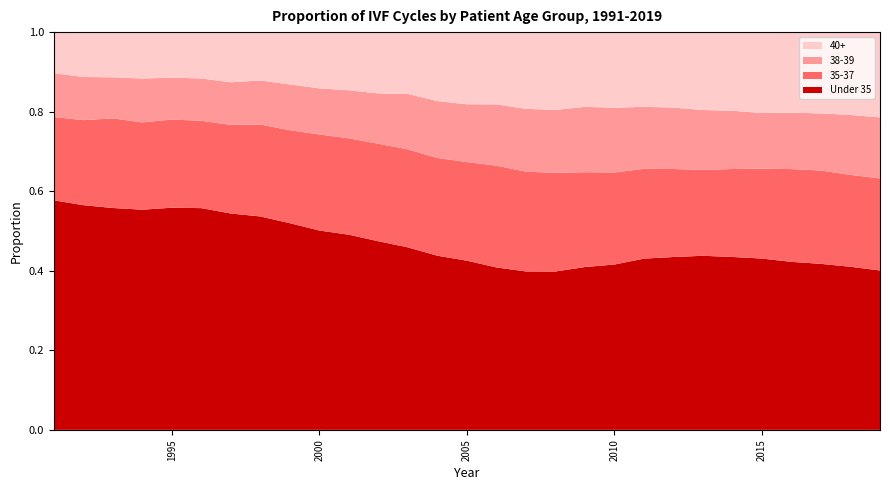

Reading left to right, list all the values displayed in this chart.

Under 35: 1991=0.6	1992=0.6	1993=0.6	1994=0.6	1995=0.6	1996=0.6	1997=0.5	1998=0.5	1999=0.5	2000=0.5	2001=0.5	2002=0.5	2003=0.5	2004=0.4	2005=0.4	2006=0.4	2007=0.4	2008=0.4	2009=0.4	2010=0.4	2011=0.4	2012=0.4	2013=0.4	2014=0.4	2015=0.4	2016=0.4	2017=0.4	2018=0.4	2019=0.4
35-37: 1991=0.2	1992=0.2	1993=0.2	1994=0.2	1995=0.2	1996=0.2	1997=0.2	1998=0.2	1999=0.2	2000=0.2	2001=0.2	2002=0.2	2003=0.2	2004=0.2	2005=0.2	2006=0.3	2007=0.3	2008=0.2	2009=0.2	2010=0.2	2011=0.2	2012=0.2	2013=0.2	2014=0.2	2015=0.2	2016=0.2	2017=0.2	2018=0.2	2019=0.2
38-39: 1991=0.1	1992=0.1	1993=0.1	1994=0.1	1995=0.1	1996=0.1	1997=0.1	1998=0.1	1999=0.1	2000=0.1	2001=0.1	2002=0.1	2003=0.1	2004=0.1	2005=0.1	2006=0.2	2007=0.2	2008=0.2	2009=0.2	2010=0.2	2011=0.2	2012=0.2	2013=0.2	2014=0.1	2015=0.1	2016=0.1	2017=0.1	2018=0.2	2019=0.2
40+: 1991=0.1	1992=0.1	1993=0.1	1994=0.1	1995=0.1	1996=0.1	1997=0.1	1998=0.1	1999=0.1	2000=0.1	2001=0.1	2002=0.2	2003=0.2	2004=0.2	2005=0.2	2006=0.2	2007=0.2	2008=0.2	2009=0.2	2010=0.2	2011=0.2	2012=0.2	2013=0.2	2014=0.2	2015=0.2	2016=0.2	2017=0.2	2018=0.2	2019=0.2